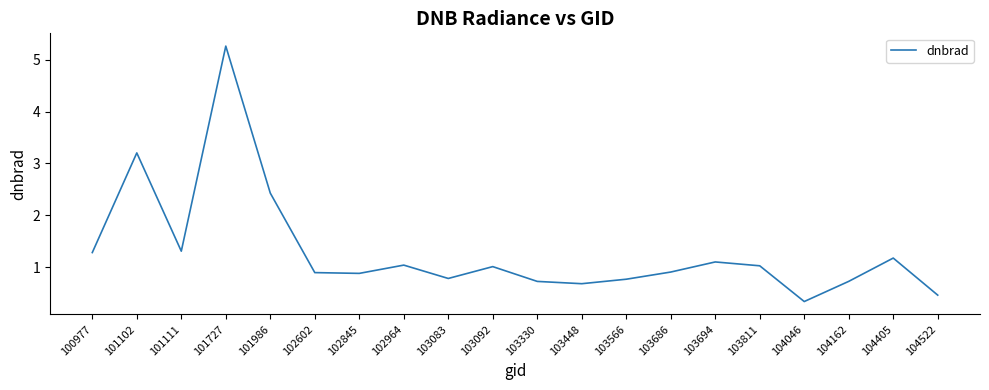

What is the maximum value shown in the chart?

5.3